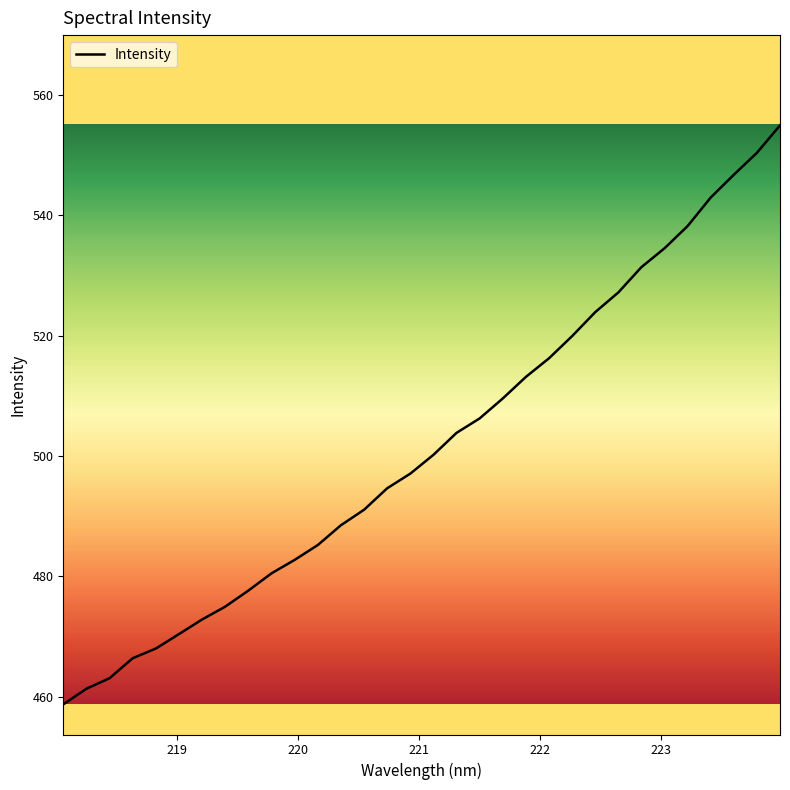

What is the greatest value displayed?

554.9